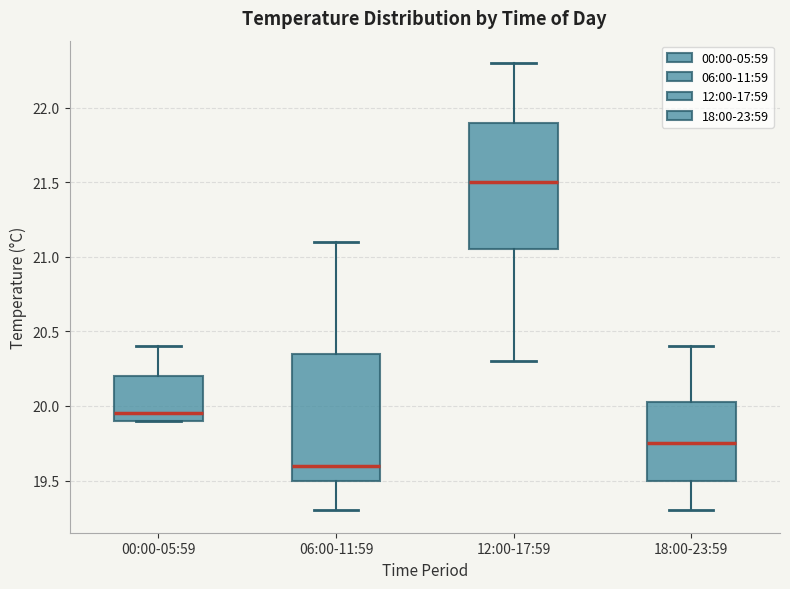

Reading left to right, transcribe this box plot: for each box, give where its median line is, the range the box spans, and where its two whiskers end, as read against the y-axis. The values are not printed on the chart, so give them approximately, as read against the axis.

00:00-05:59: median 19.95, box 19.90 to 20.20, whiskers 19.90 to 20.40
06:00-11:59: median 19.60, box 19.50 to 20.35, whiskers 19.30 to 21.10
12:00-17:59: median 21.50, box 21.05 to 21.90, whiskers 20.30 to 22.30
18:00-23:59: median 19.75, box 19.50 to 20.05, whiskers 19.30 to 20.40